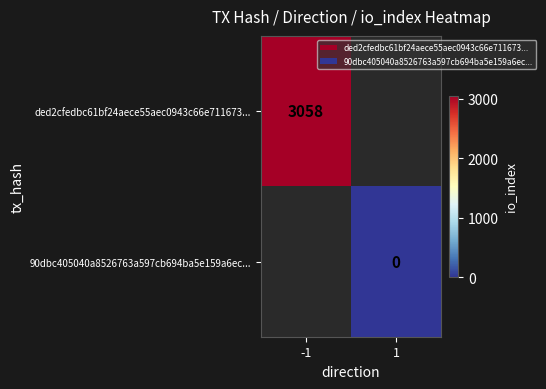

The value of ded2cfedbc61bf24aece55aec0943c66e711673... at -1 is 3058. True or false?

True